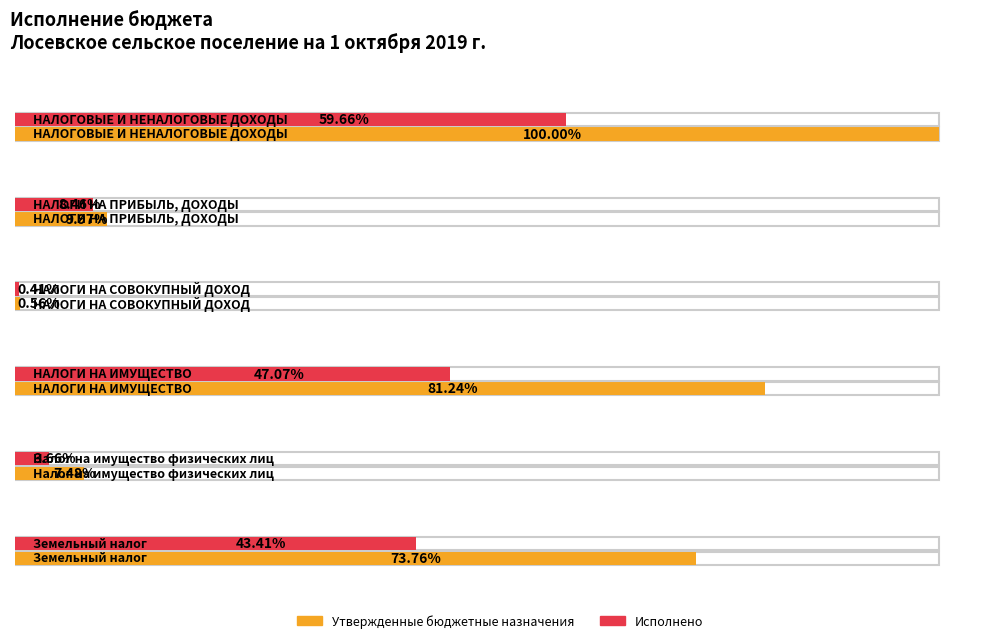

Between НАЛОГИ НА
СОВОКУПНЫЙ ДОХОД and Земельный налог, which series saw the biggest shift?

Утвержденные бюджетные назначения